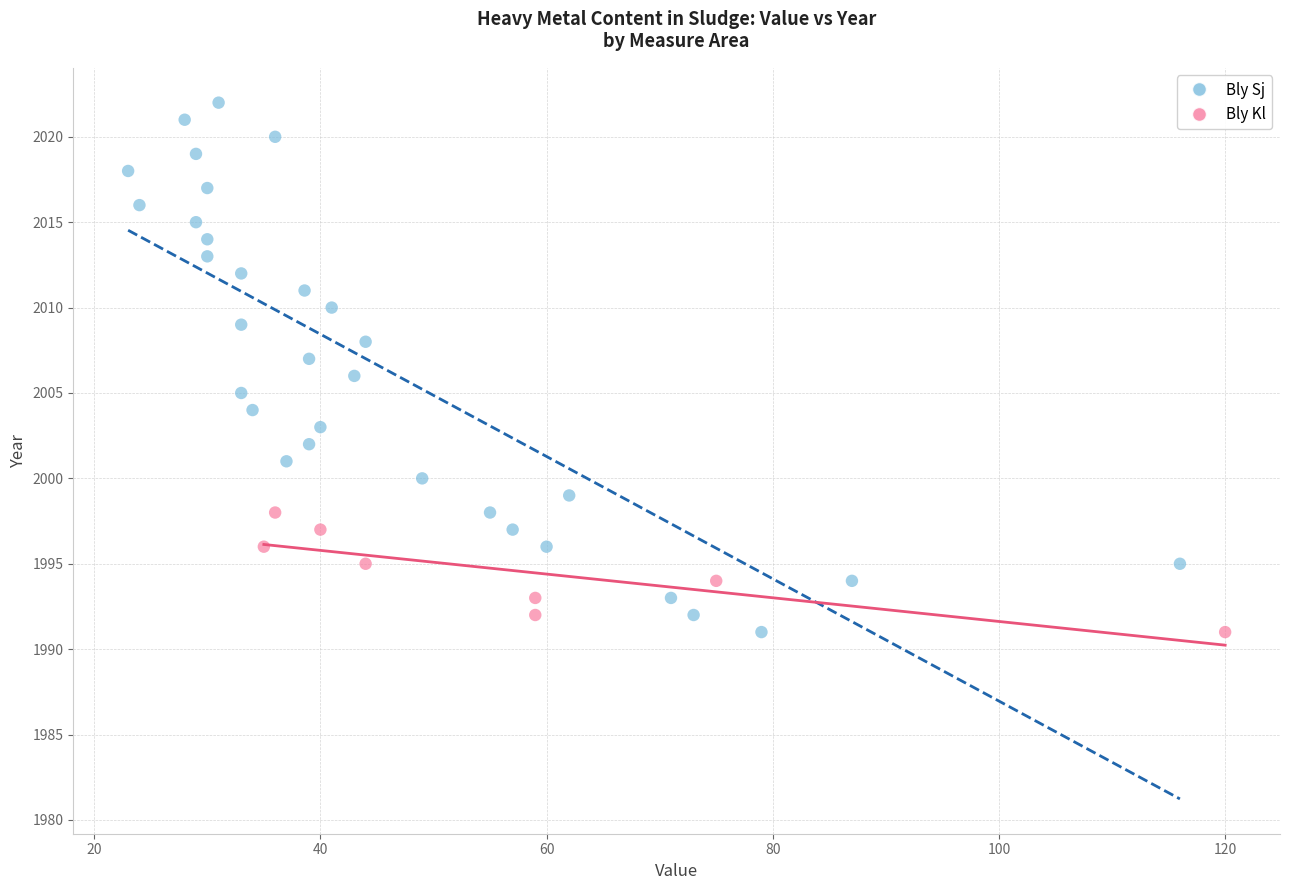

Which series contains the highest Y value?

Bly Sj